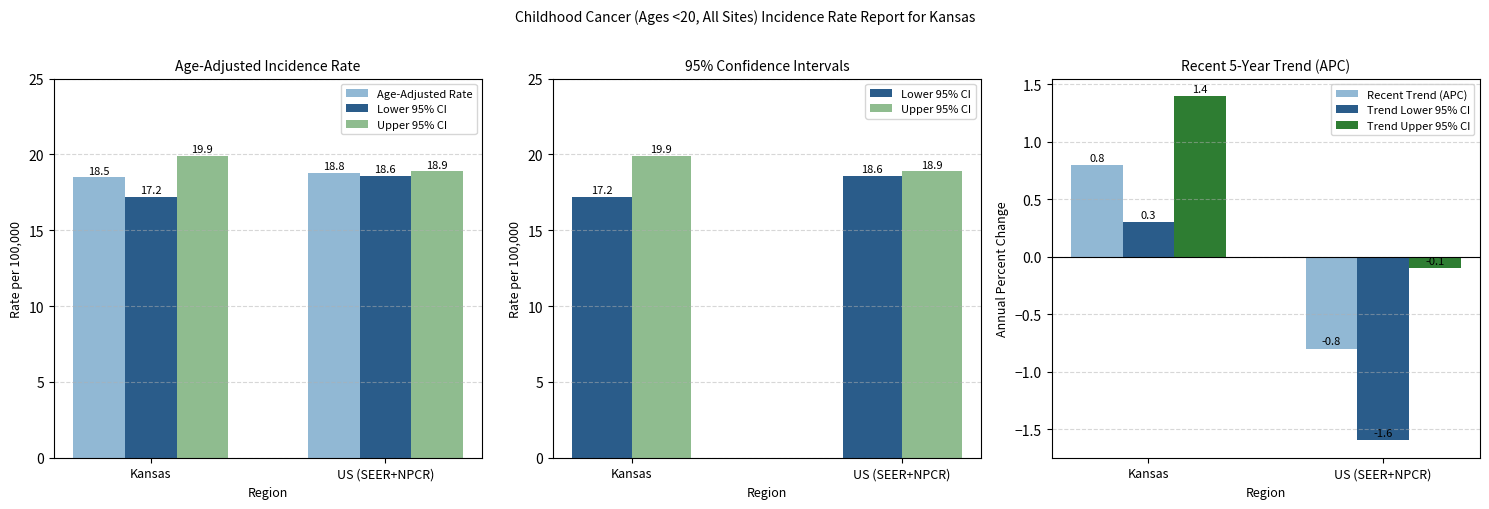

Reading right to left, transcribe all the data shown in this chart.

Age-Adjusted Rate: 18.8	18.5
Lower 95% CI: 18.6	17.2
Upper 95% CI: 18.9	19.9
Recent Trend (APC): -0.8	0.8
Trend Lower 95% CI: -1.6	0.3
Trend Upper 95% CI: -0.1	1.4